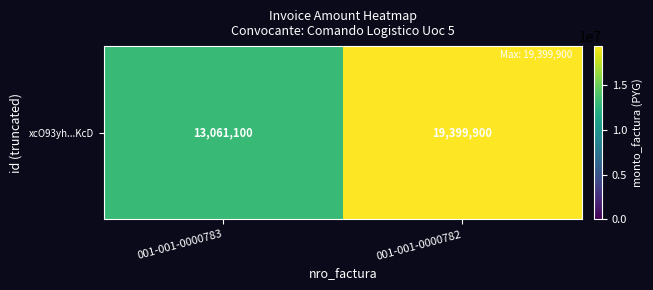

Count the values in the range 13061100 to 19399900.

2